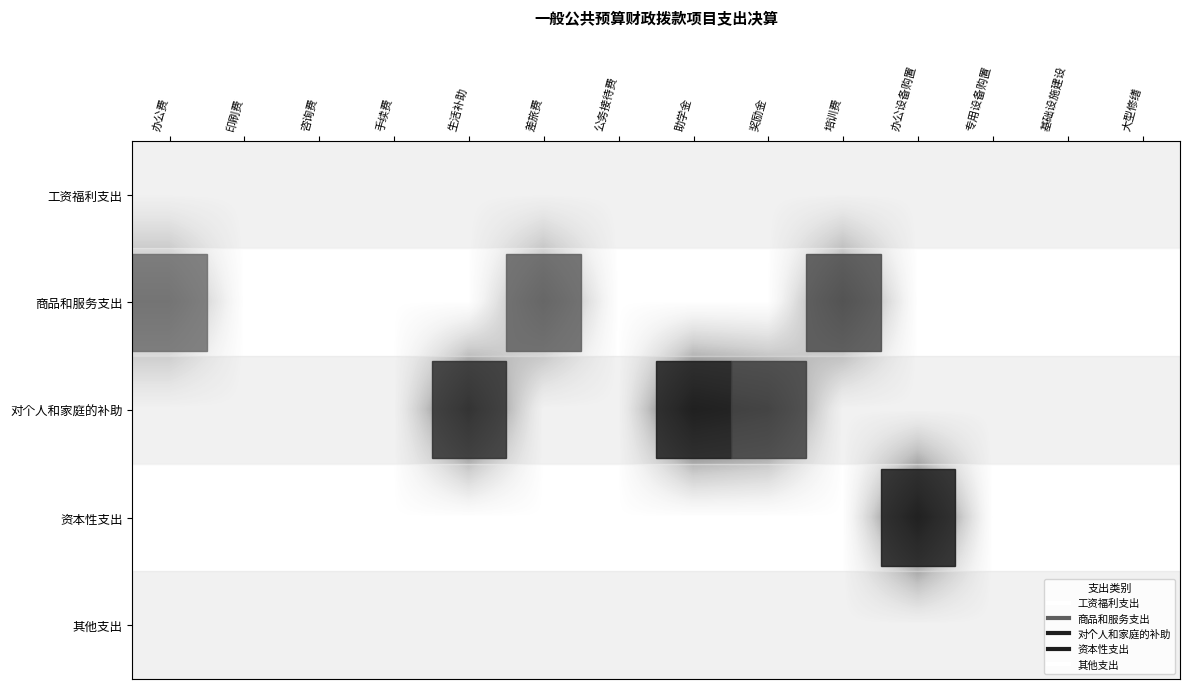

List the series in order of their peak value, lowest first.

工资福利支出, 其他支出, 商品和服务支出, 对个人和家庭的补助, 资本性支出